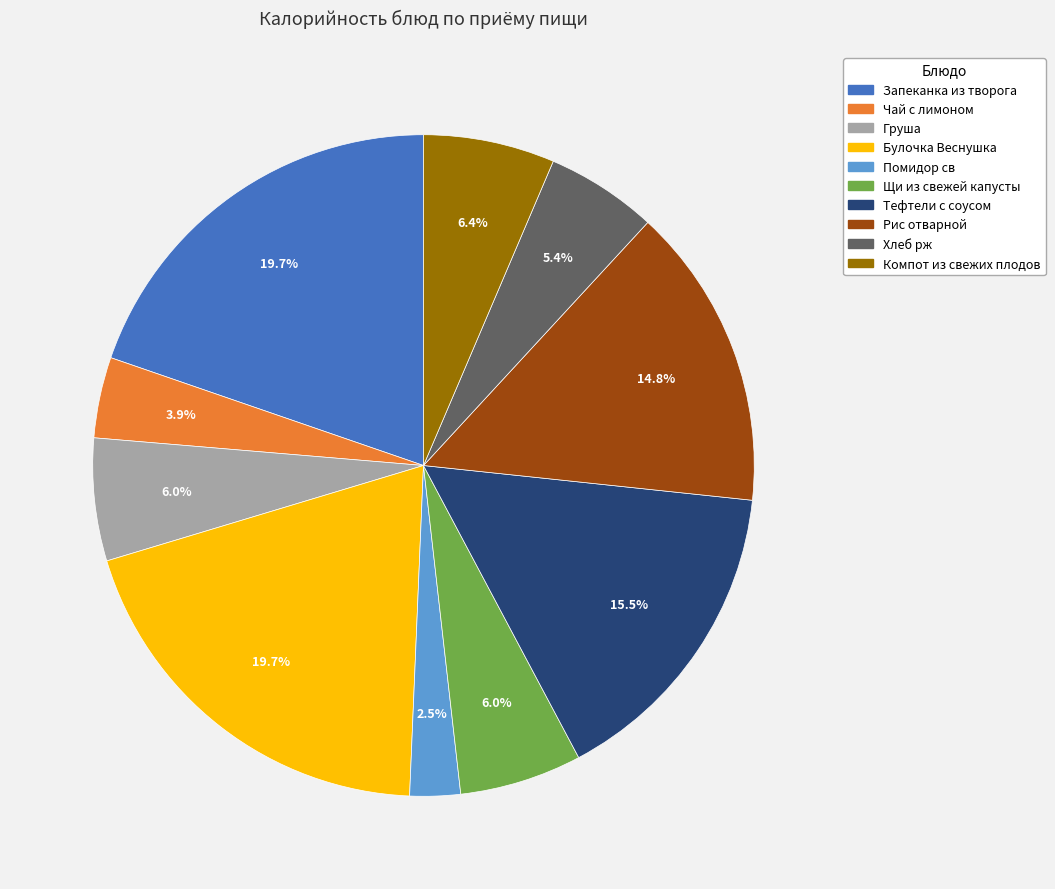

What percentage is the Хлеб рж slice, to the nearest percent?

5%